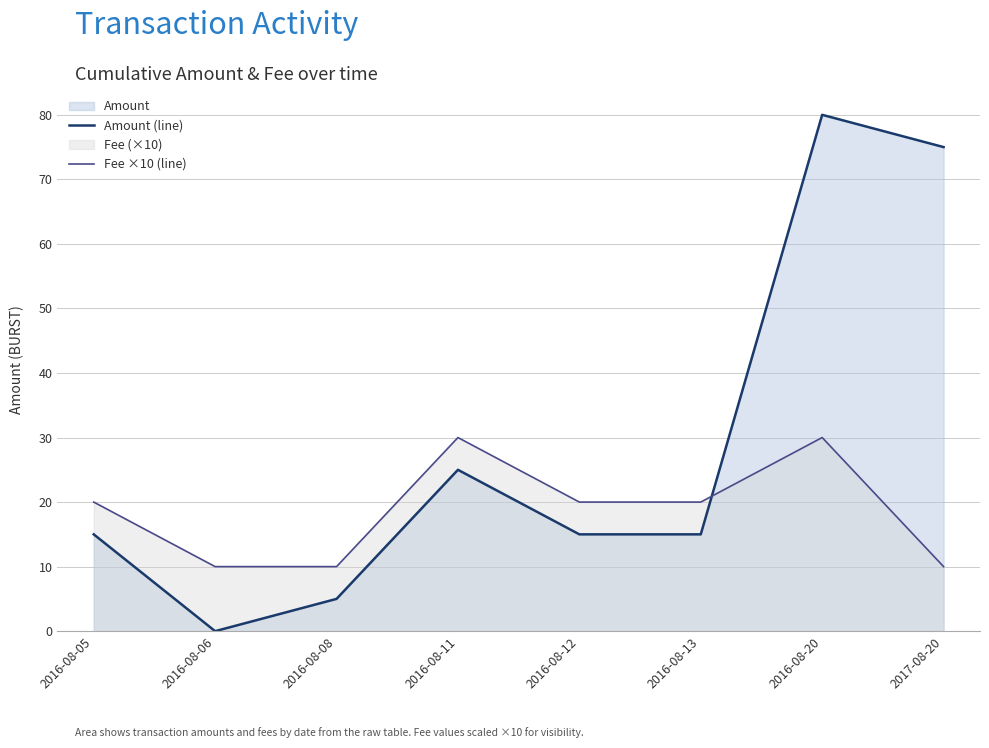

Where is Fee ×10 (line) nearest to the value 20?

2016-08-05